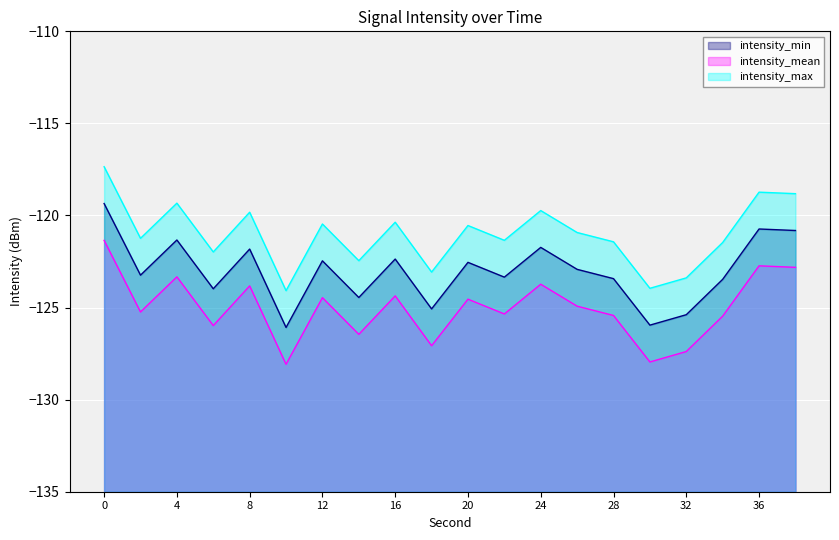

At which category does intensity_min reach its first local valley?

2